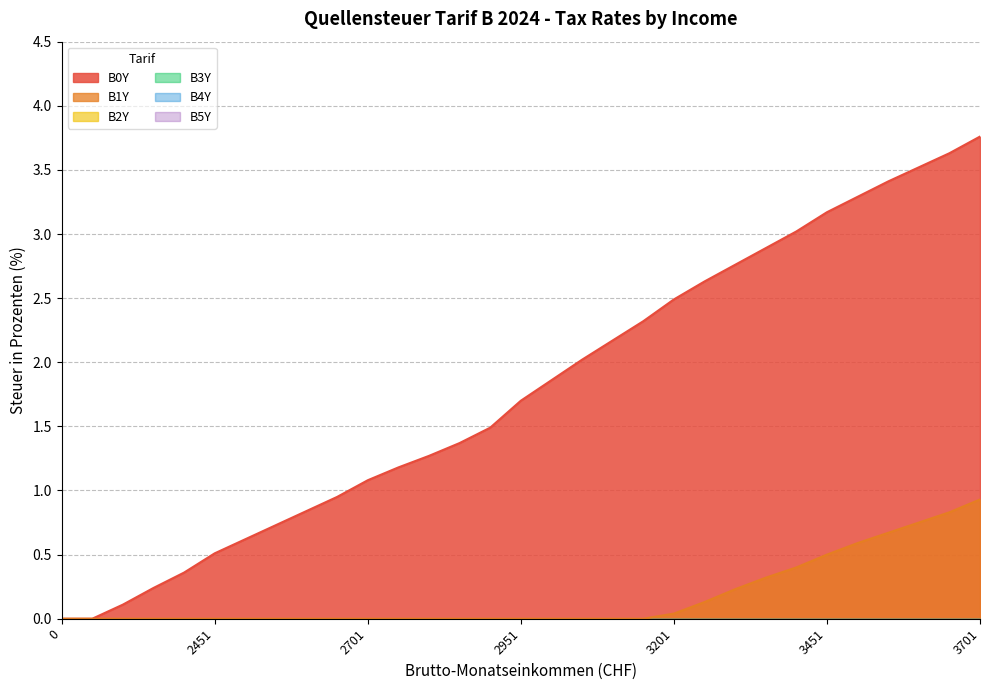

How many lines are shown in the chart?

6